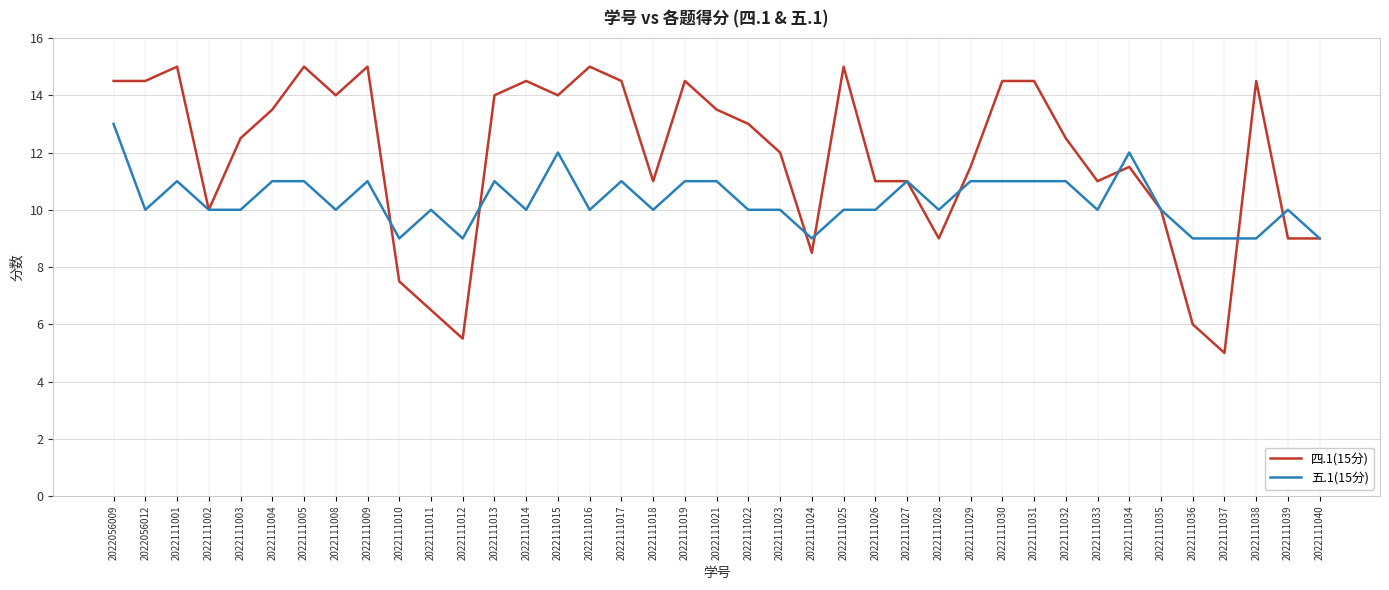

True or false: 五.1(15分) has a value of 9.0 at 2022111010.

True